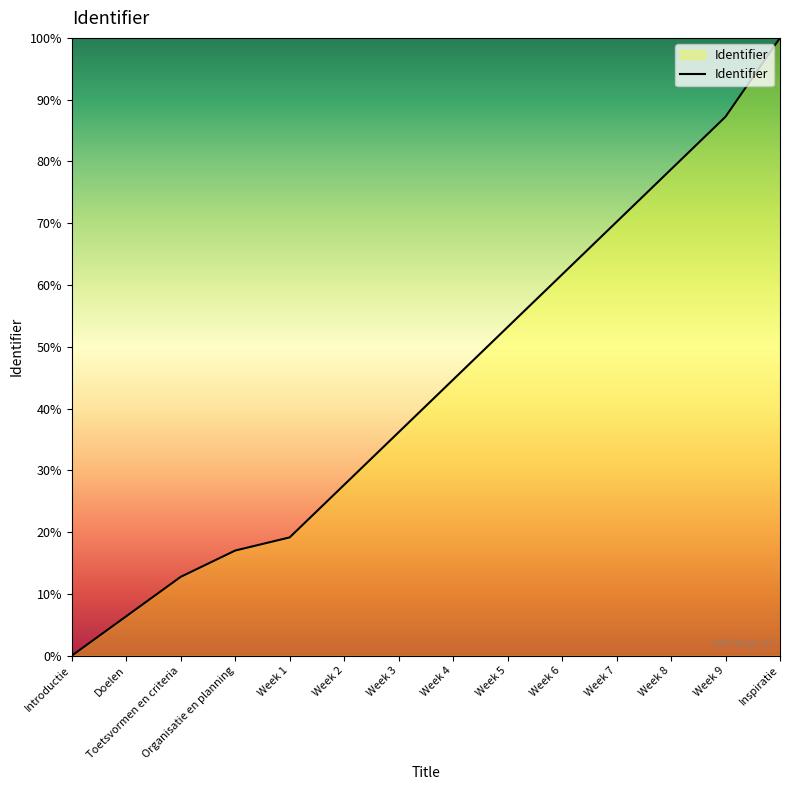

List the labels in order of value, smallest first.

Introductie, Doelen, Toetsvormen en criteria, Organisatie en planning, Week 1, Week 2, Week 3, Week 4, Week 5, Week 6, Week 7, Week 8, Week 9, Inspiratie